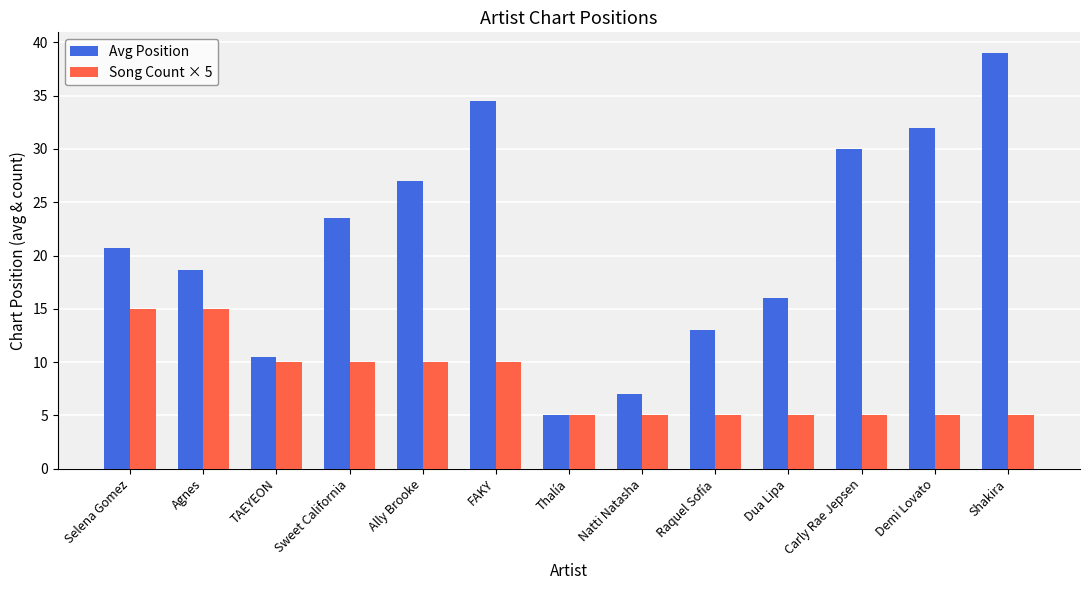

What is the label of the 7th bar from the right?

Thalía